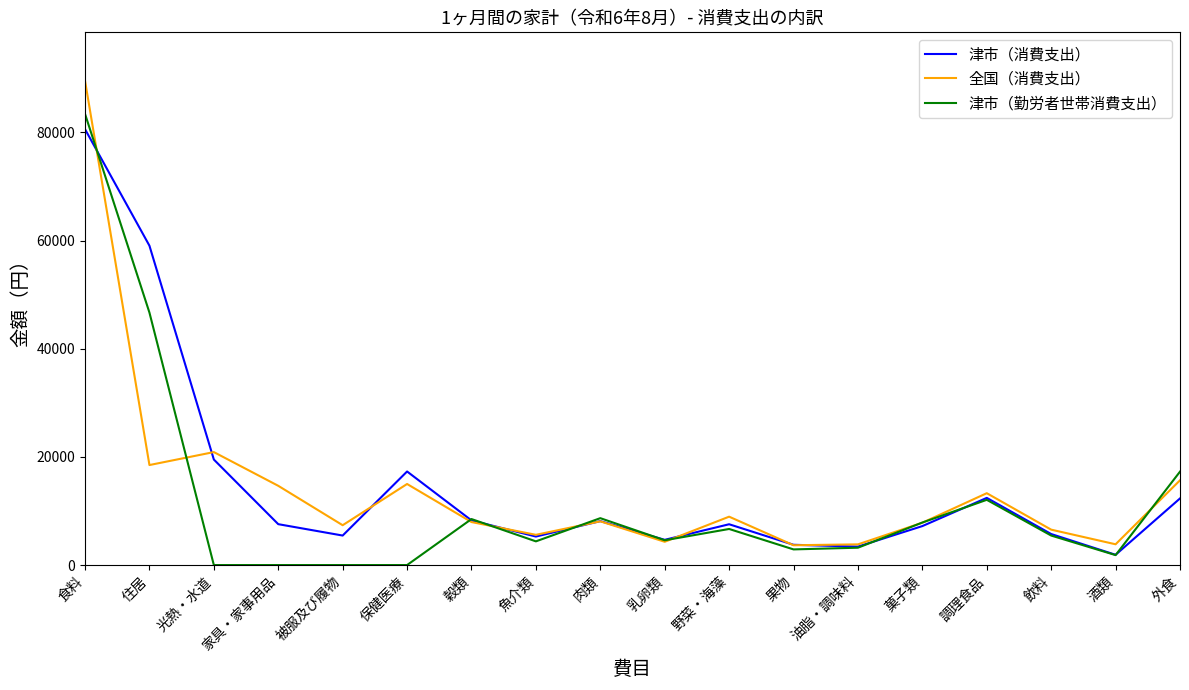

What is the maximum value shown in the chart?

89550